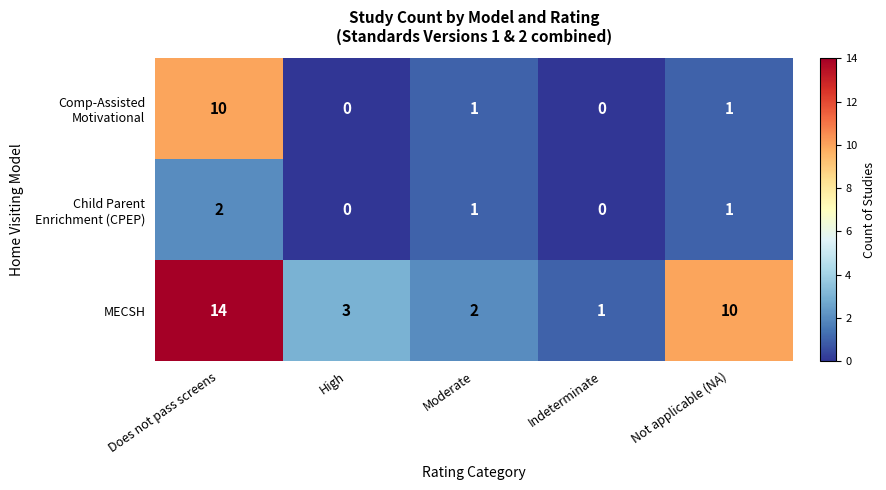

What is the total value across all series at Moderate?

4